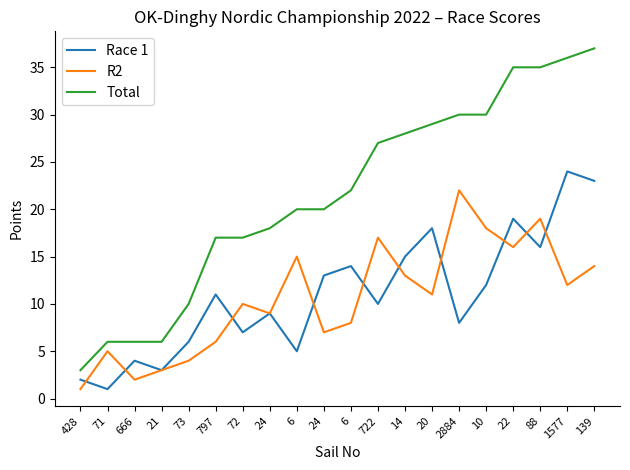

Does the chart have visible grid lines?

No